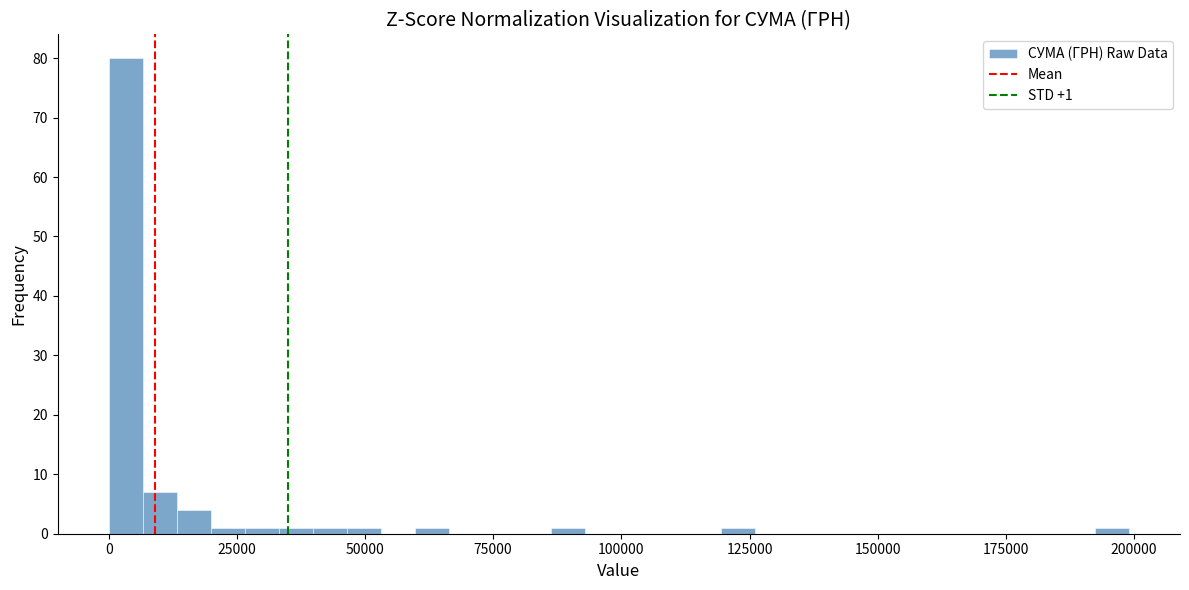

Around what value on the x-axis is the tallest bar? Give the approximate position of its centre, as read against the axis.

5000